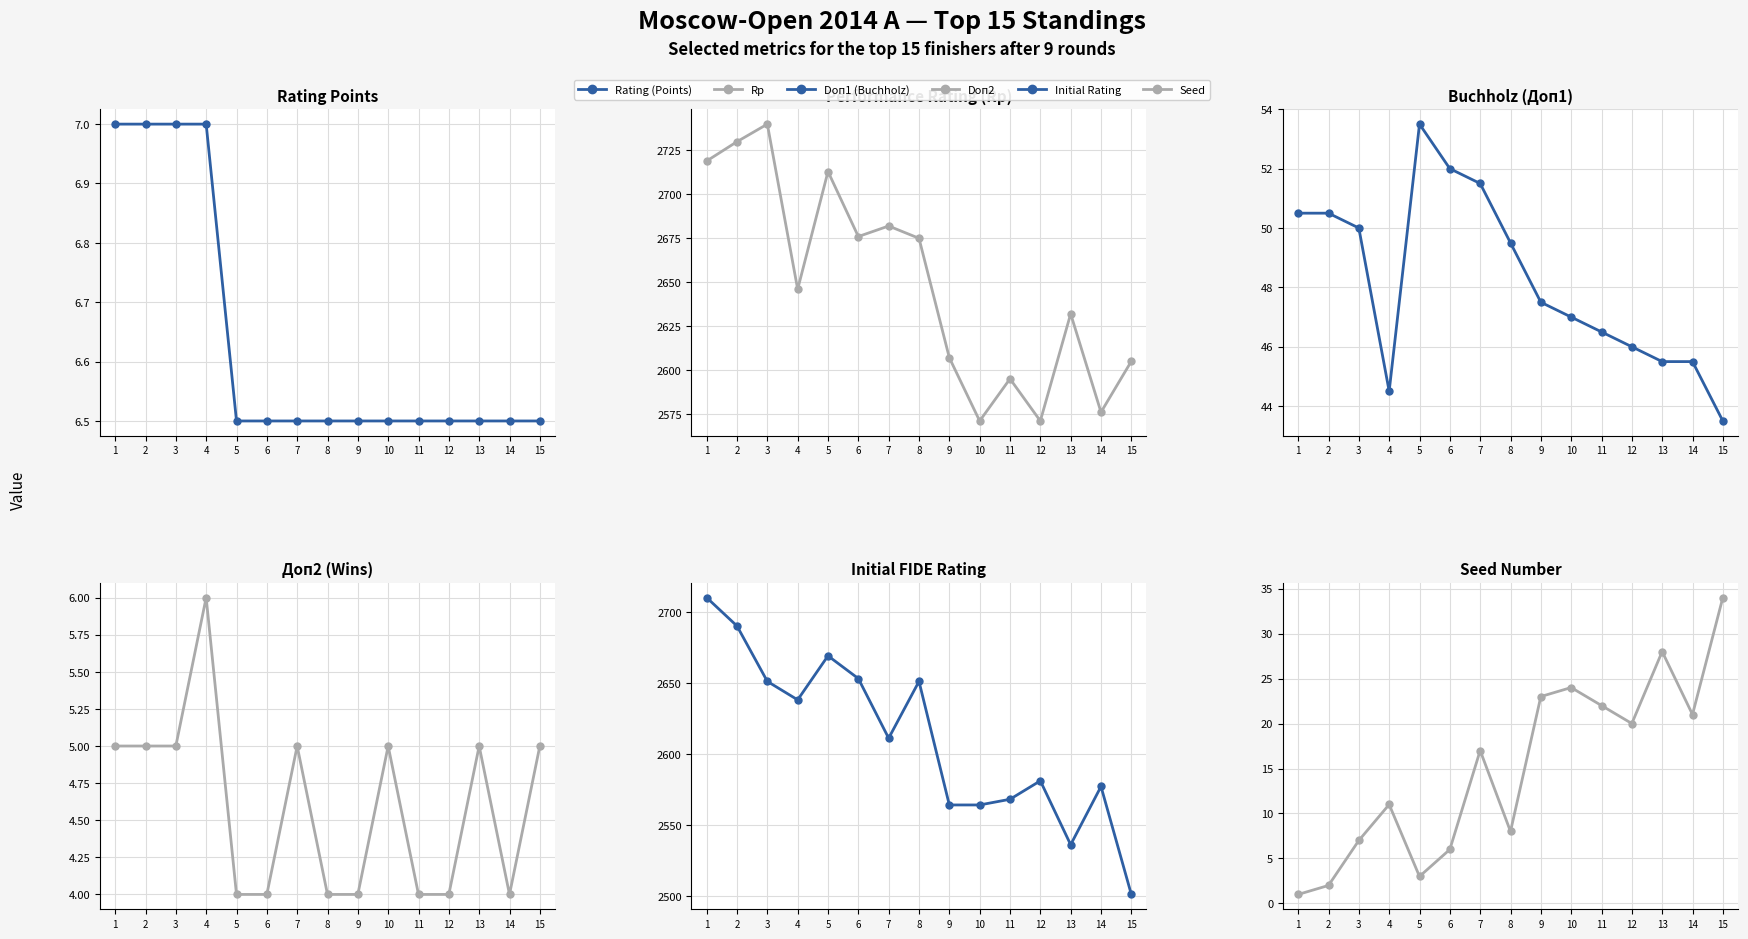

Count the number of data series in this chart.

6